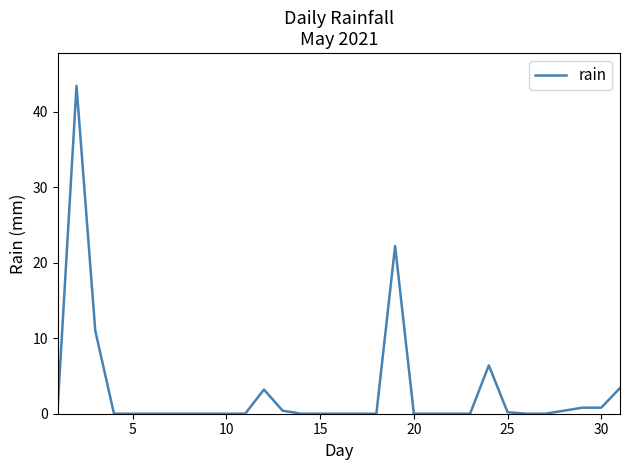

What is the greatest value displayed?

43.4